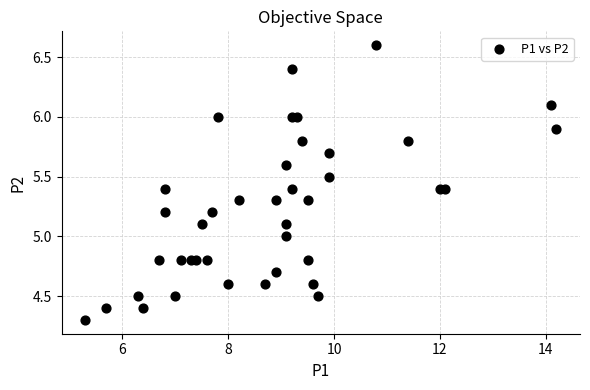

What is the range of X values (max minus min)?

8.9